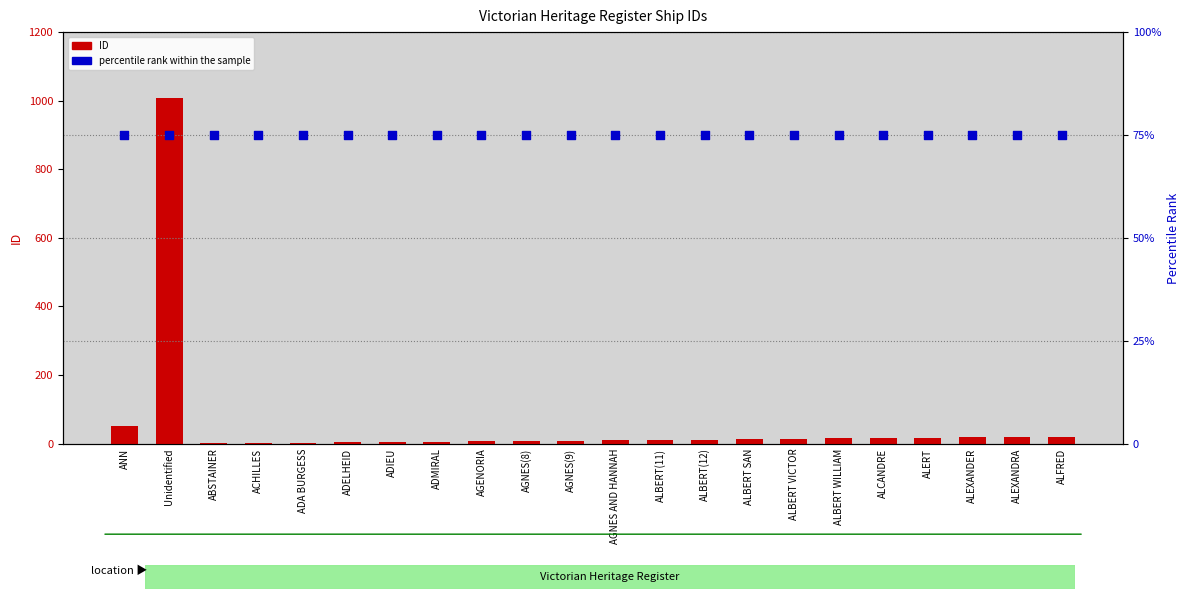

What is the total value across all series at ALBERT VICTOR?

89